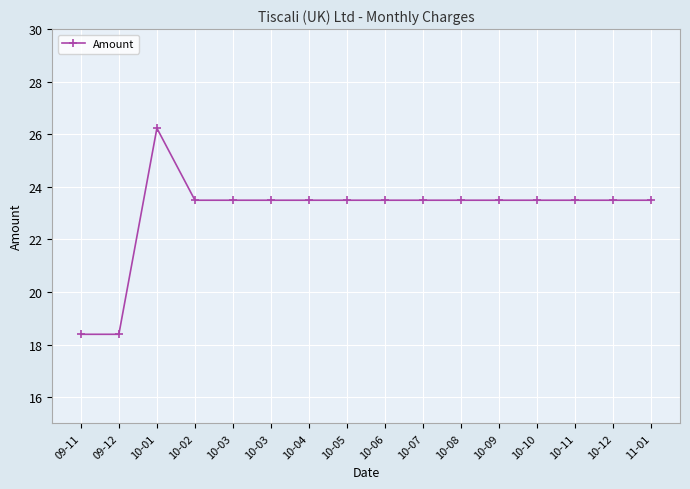

Where does the data first go above 23?

10-01